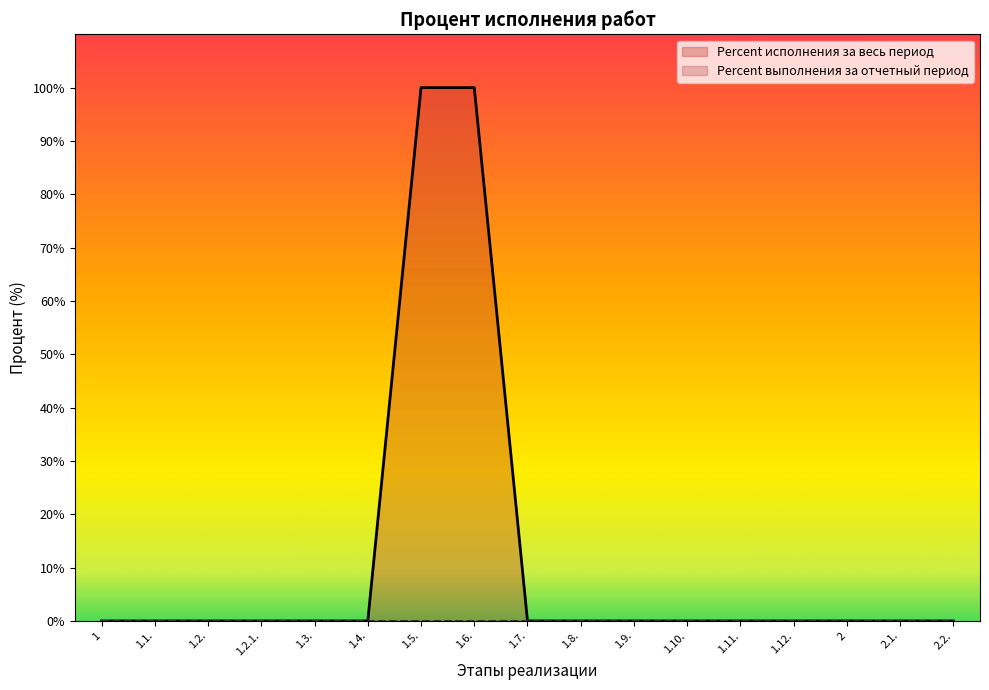

How many values exceed 0?

2